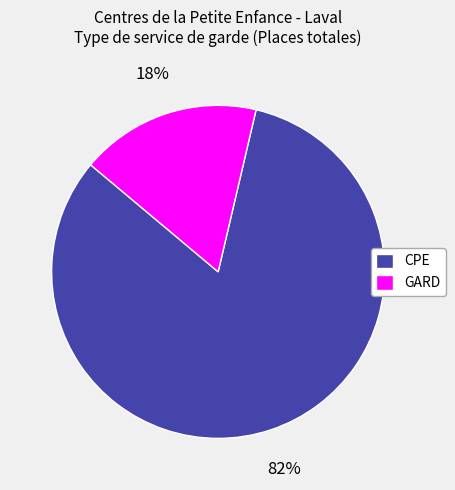

True or false: GARD accounts for 18% of the total.

True